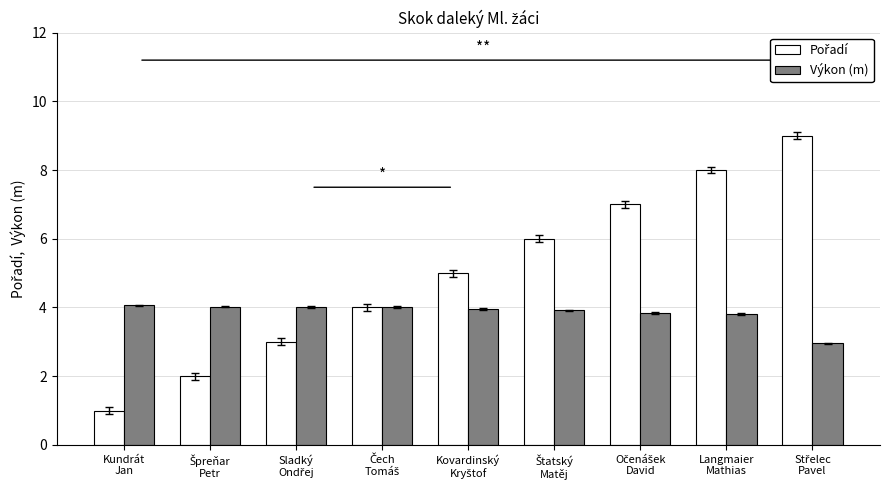

Are the bars grouped side by side (vs. stacked)?

Yes